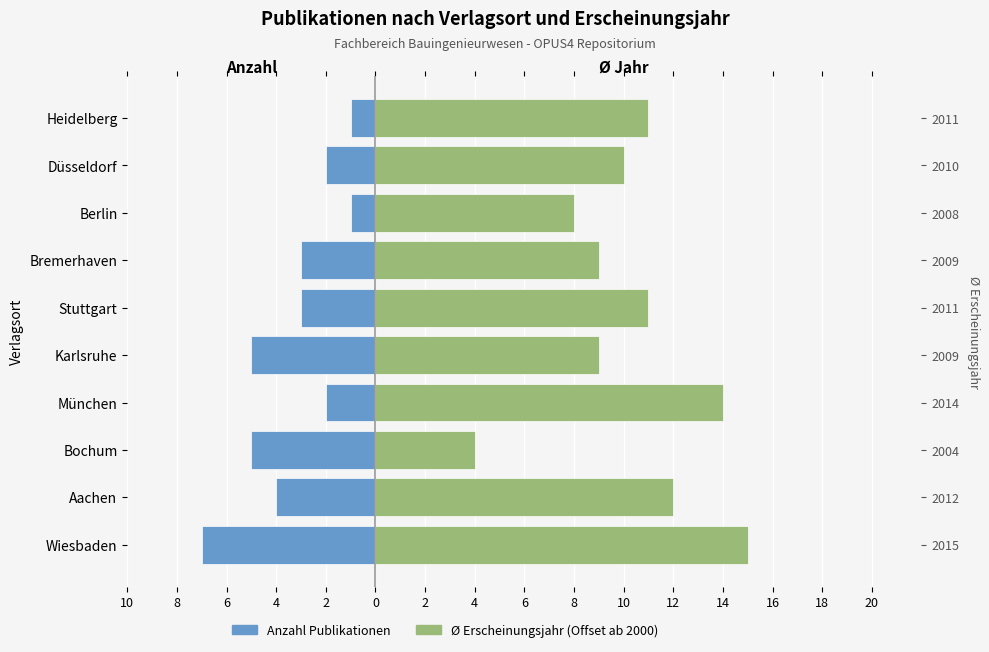

What is the difference between the maximum and minimum values in the Ø Erscheinungsjahr
(Offset ab 2000) series?

11